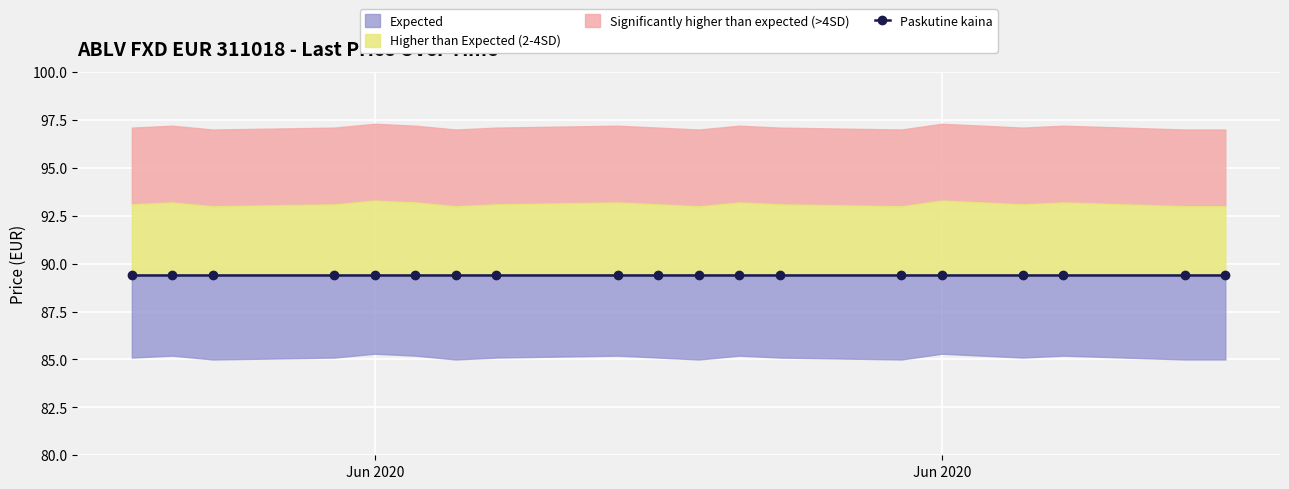

True or false: Nominali verte and Paskutine kaina intersect in this chart.

False